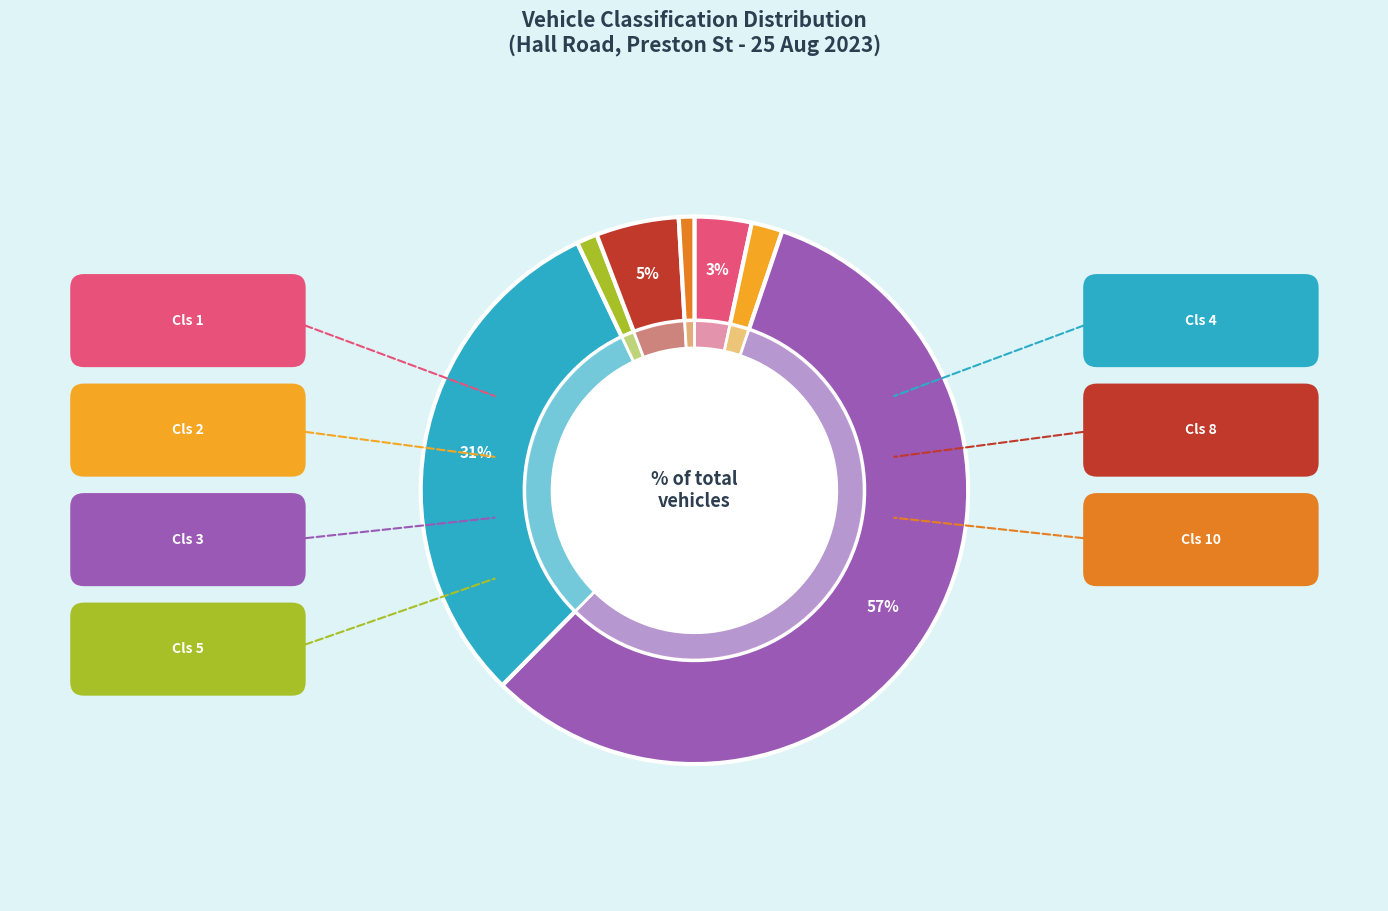

What is the smallest slice in the pie chart?

Cls 10